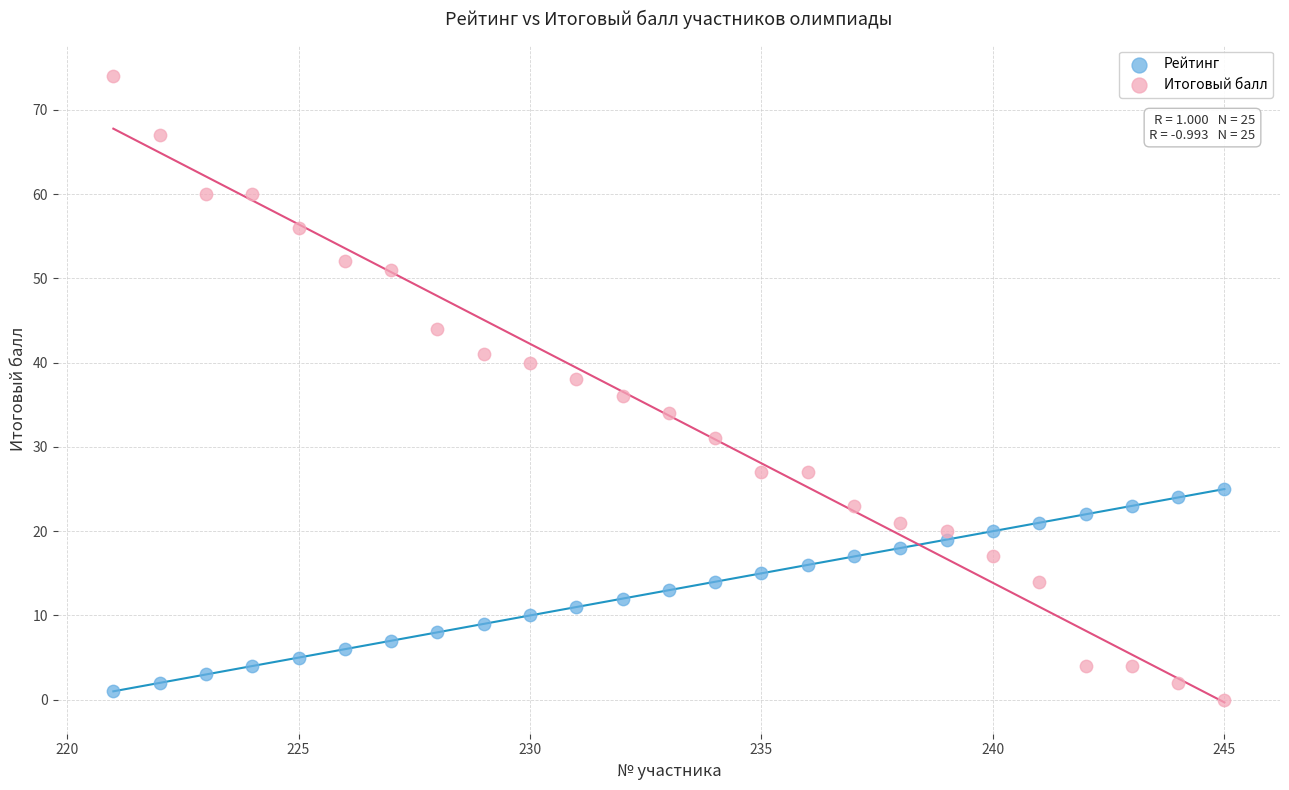

Which series reaches the maximum Y coordinate?

Итоговый балл